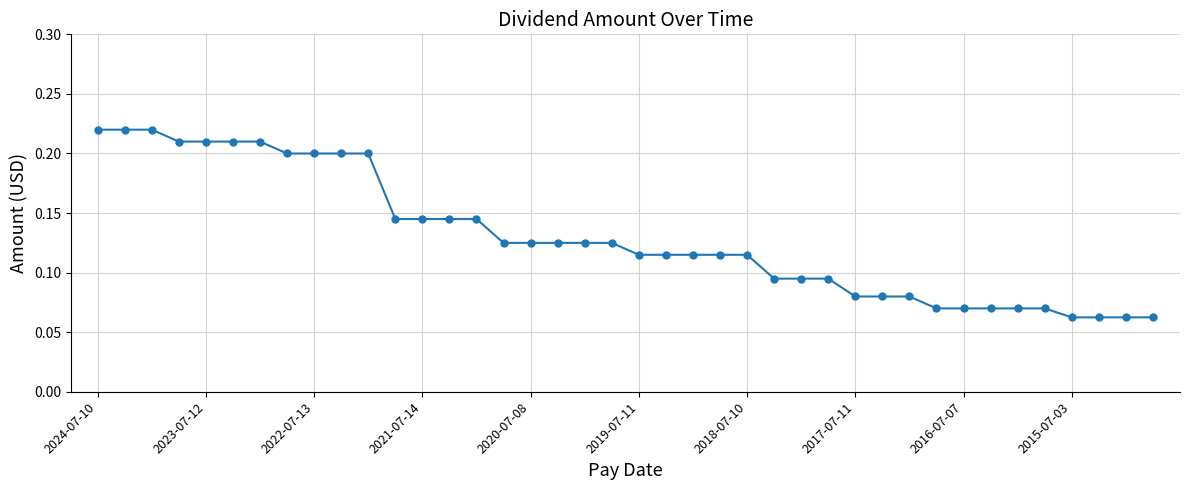

How many values are between 0 and 1?

40